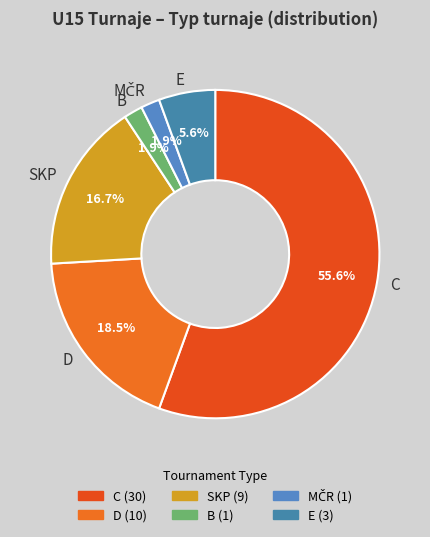

To the nearest percent, what is the difference between the E and D slice percentages?

13%